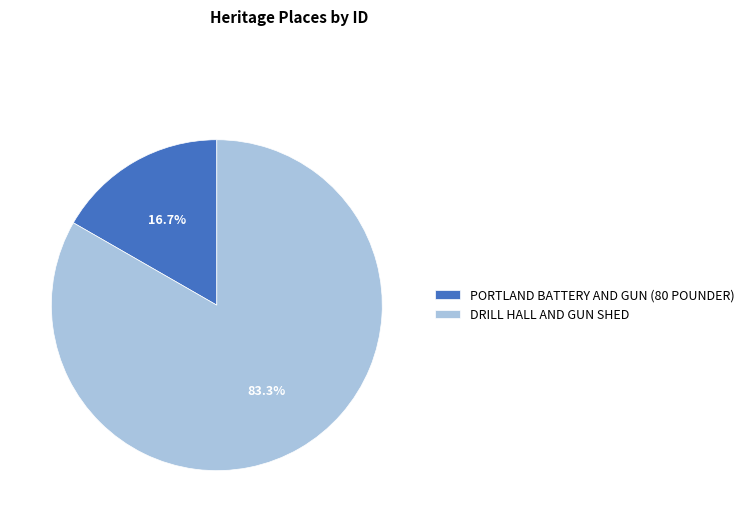

What percentage is the DRILL HALL AND GUN SHED slice, to the nearest percent?

83%